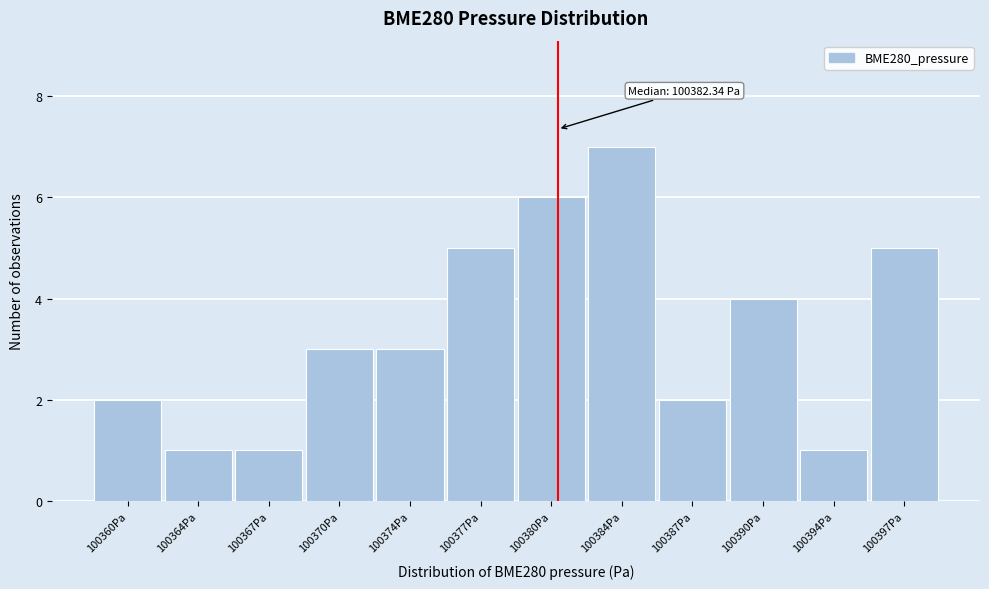

Reading left to right, list all the values displayed in this chart.

100360Pa=2	100364Pa=1	100367Pa=1	100370Pa=3	100374Pa=3	100377Pa=5	100380Pa=6	100384Pa=7	100387Pa=2	100390Pa=4	100394Pa=1	100397Pa=5